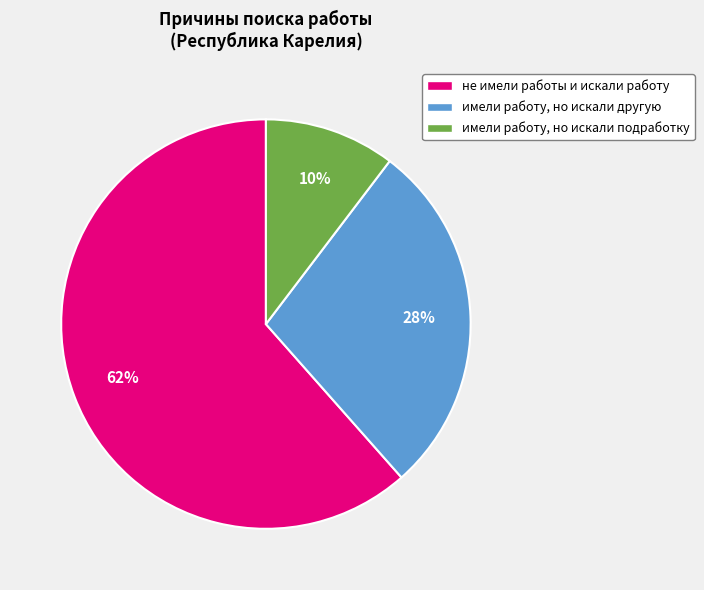

To the nearest percent, what portion does не имели работы и искали работу represent?

62%